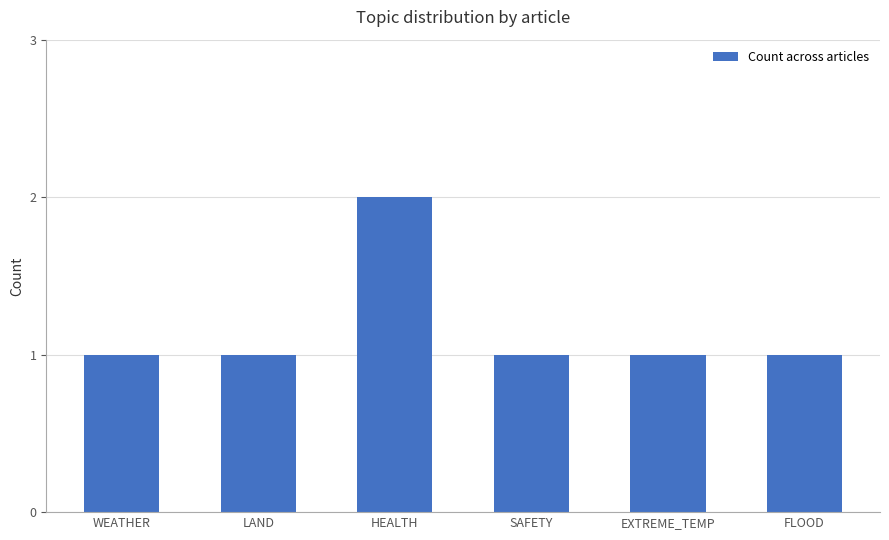

Is it true that the value at LAND is 1?

True